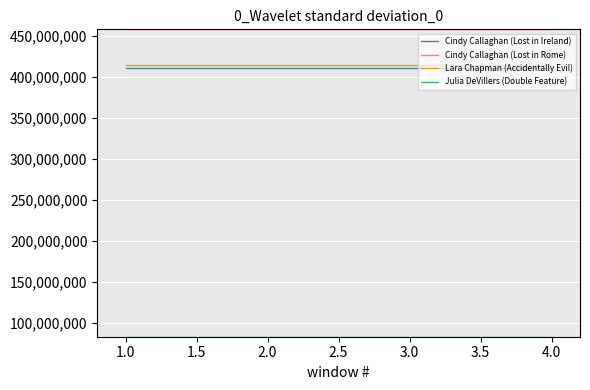

List the series in order of their peak value, lowest first.

Julia DeVillers (Double Feature), Cindy Callaghan (Lost in Ireland), Lara Chapman (Accidentally Evil), Cindy Callaghan (Lost in Rome)